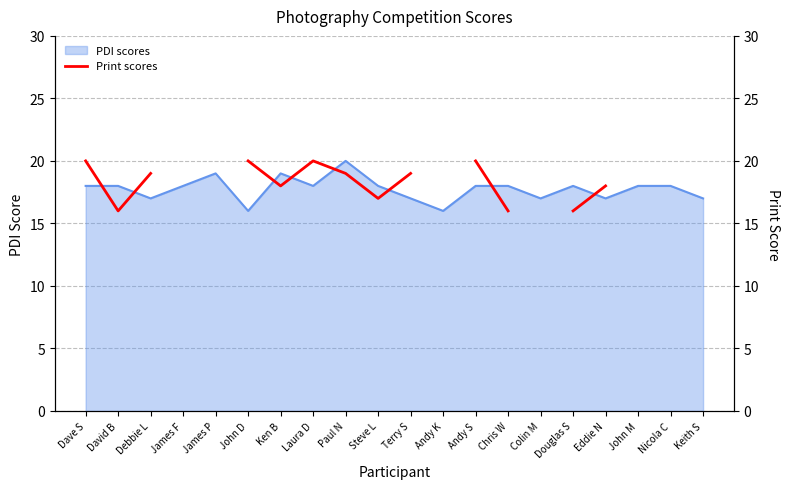

Where is the data nearest to the value 18?

Ken B